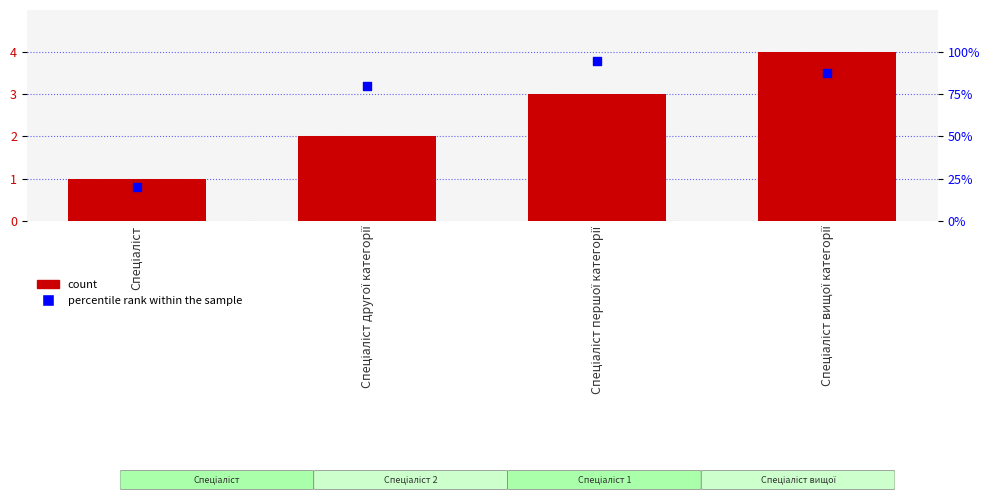

Which series has the largest total across all categories?

percentile rank within the sample